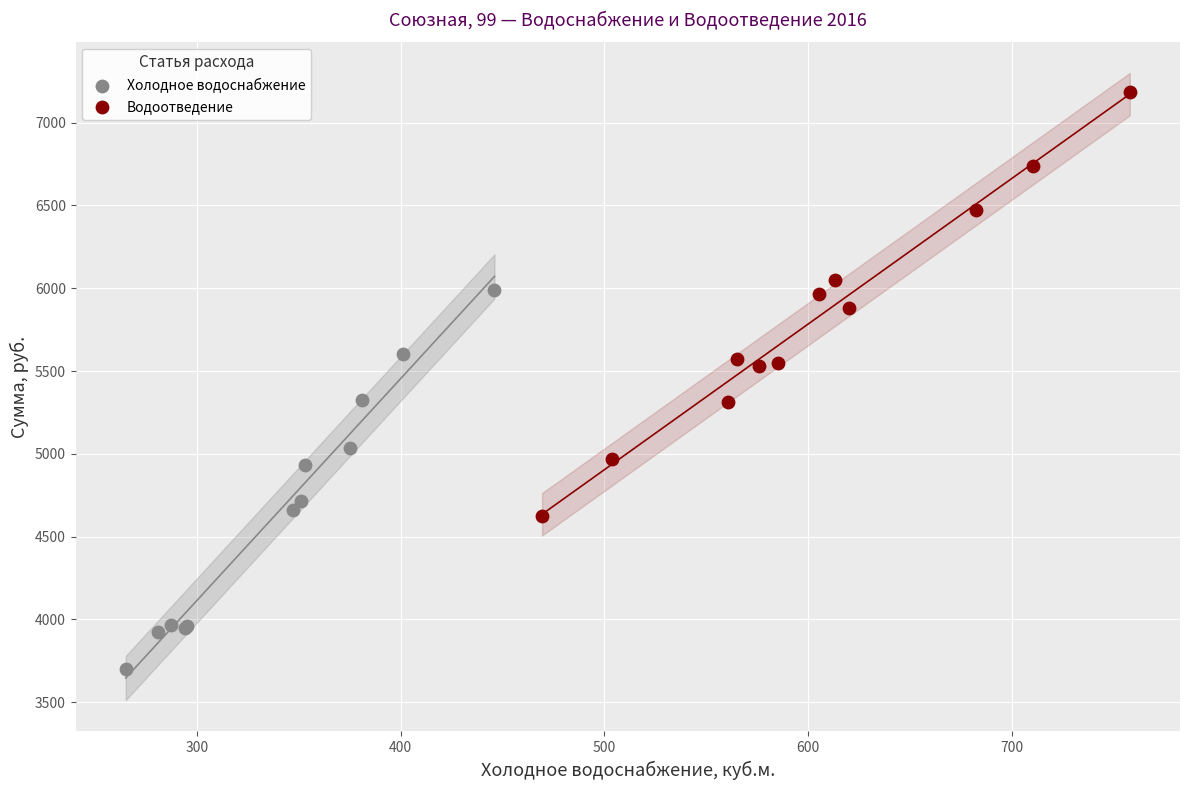

Which series has the largest Y range (max minus min)?

Водоотведение